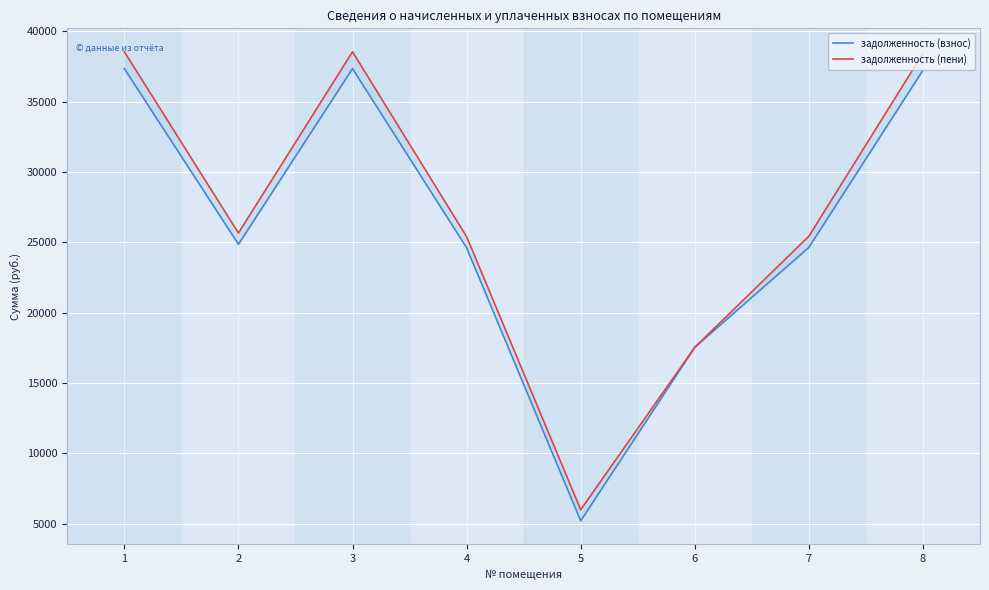

How many data points in задолженность (взнос) are less than 24867?

4